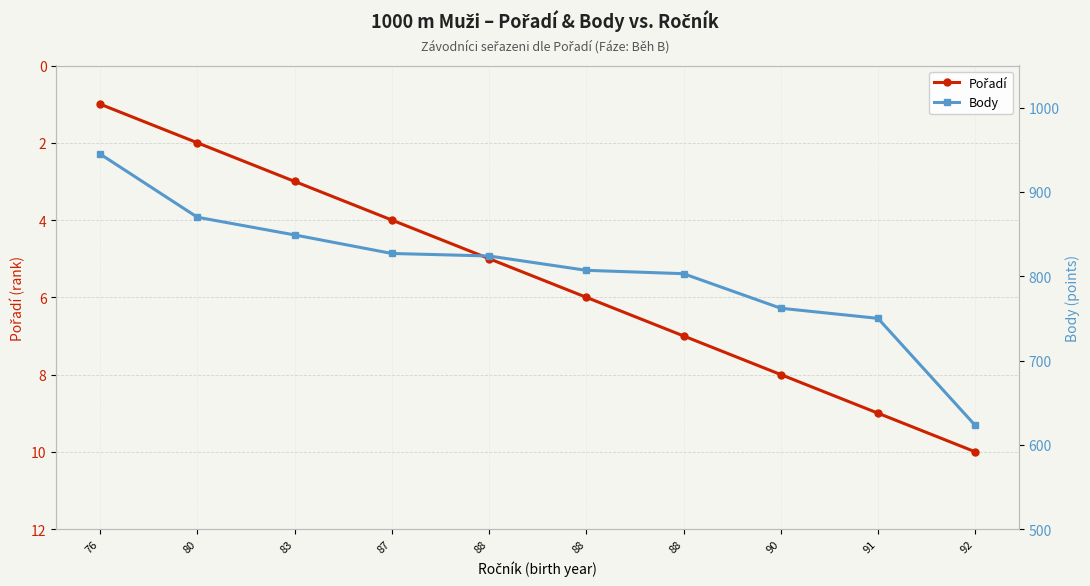

What are all the series names shown in the legend?

Pořadí, Body